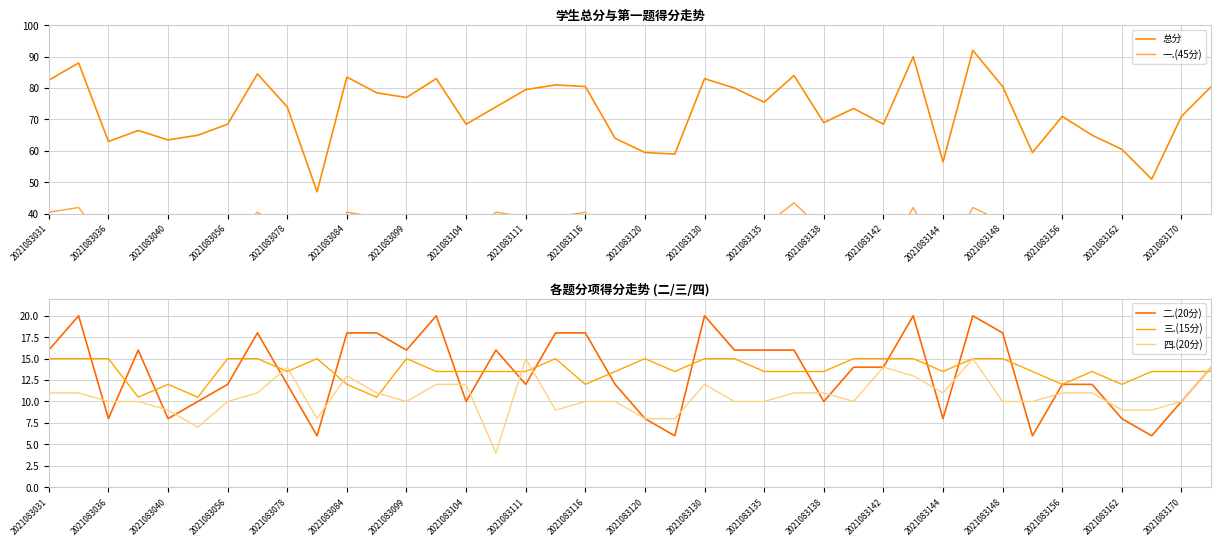

How many values in the 三.(15分) series are below 13?

8